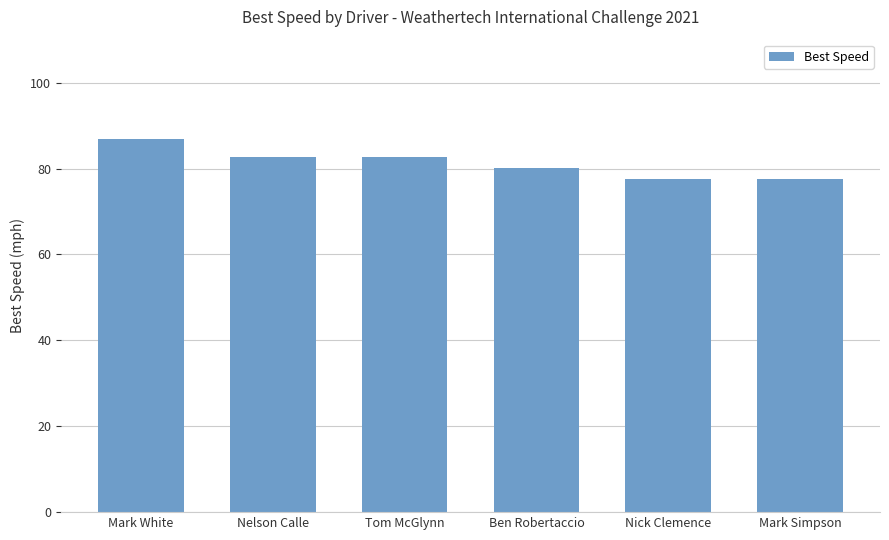

What is the label of the 4th bar from the left?

Ben Robertaccio